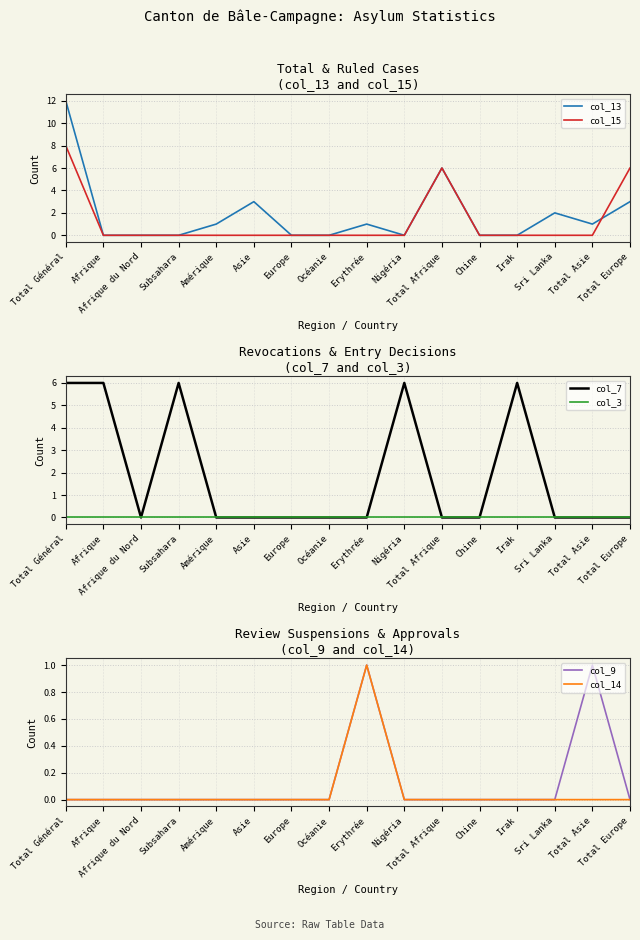

True or false: col_3 and col_15 intersect in this chart.

False